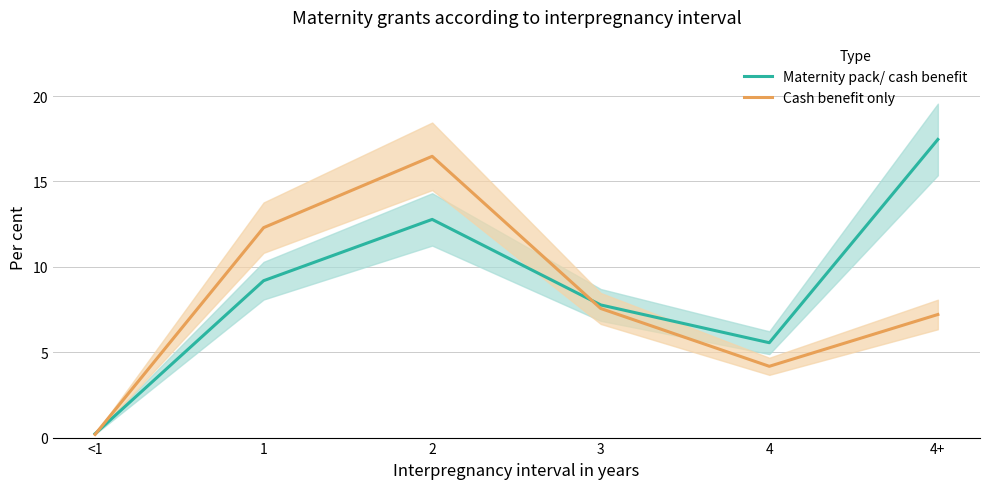

What is the label of the 3rd point from the left?

2